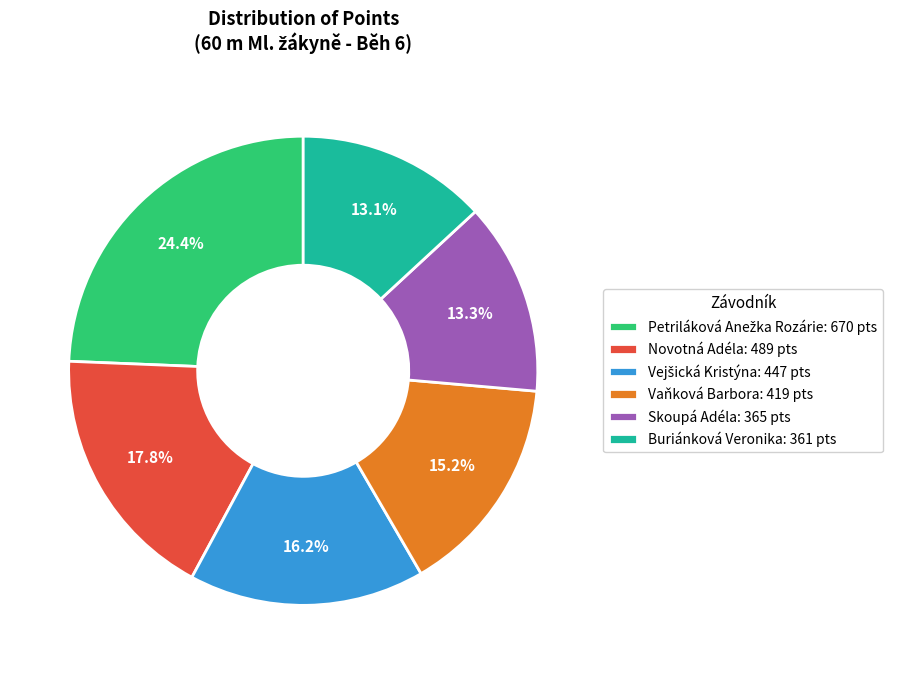

Combined, what portion of the pie is Novotná Adéla and Vaňková Barbora?

33.0%